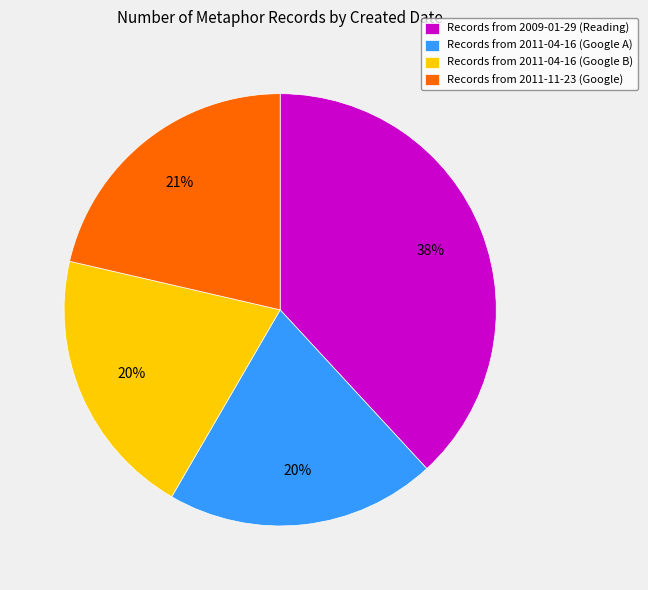

Approximately how many times larger is the value at Records from 2011-11-23 (Google) compared to Records from 2011-04-16 (Google A)?

1.1